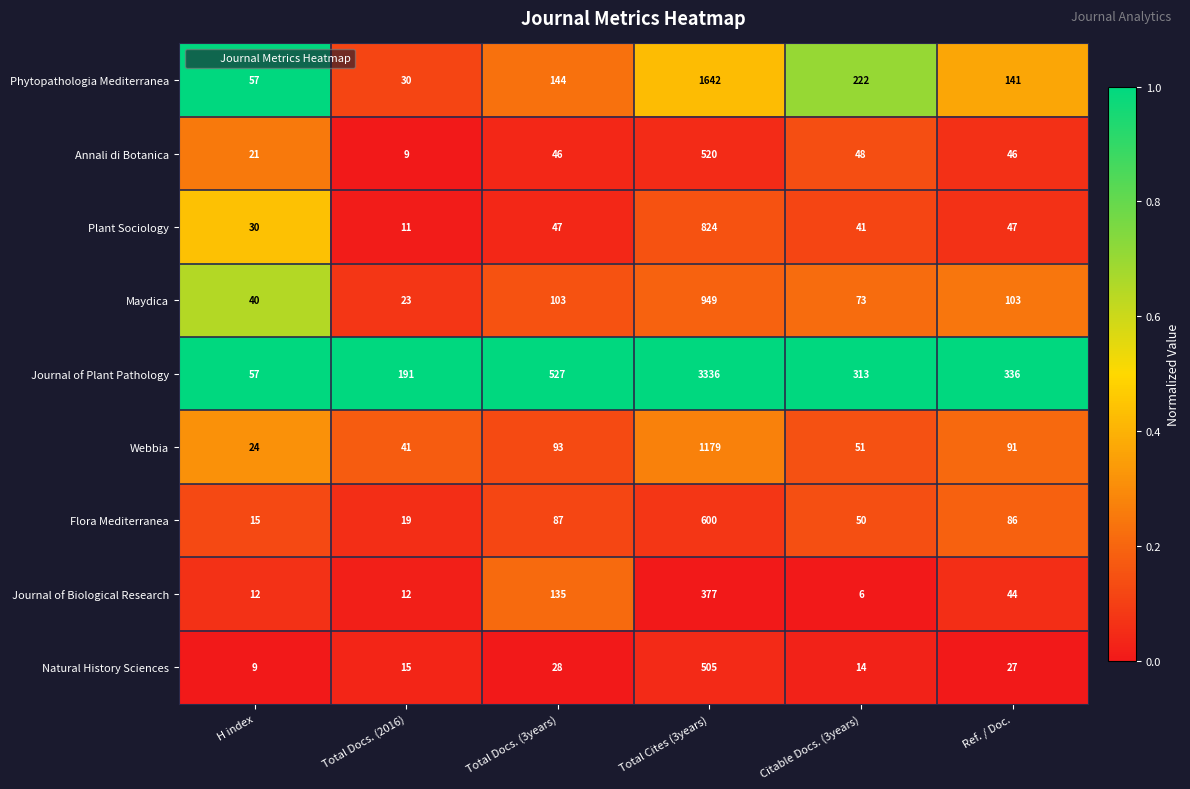

Rank the categories by Journal of Plant Pathology value from lowest to highest.

H index, Total Docs. (2016), Citable Docs. (3years), Ref. / Doc., Total Docs. (3years), Total Cites (3years)